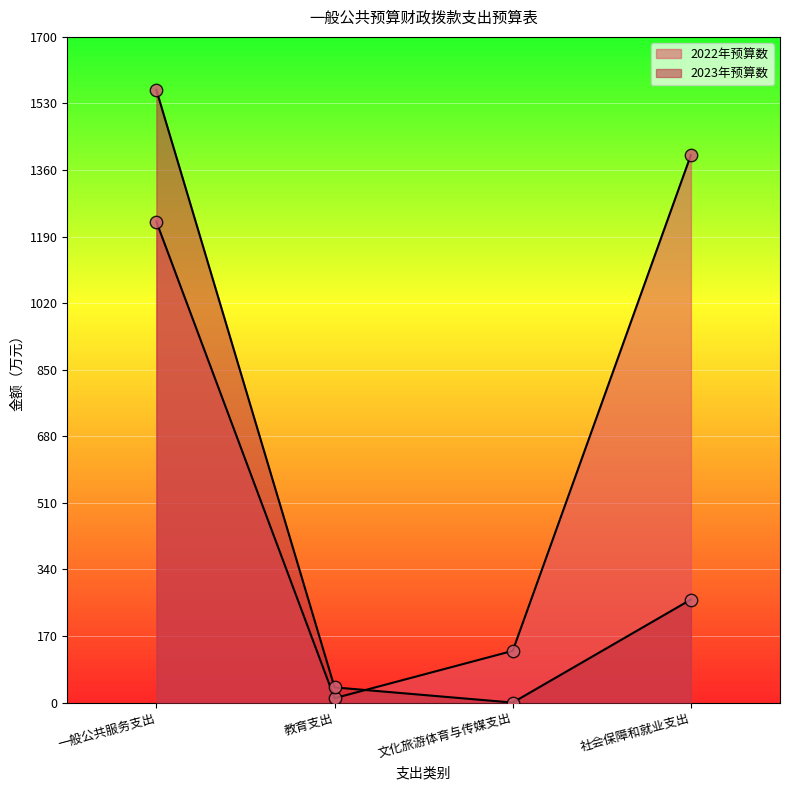

What are all the series names shown in the legend?

2022年预算数, 2023年预算数